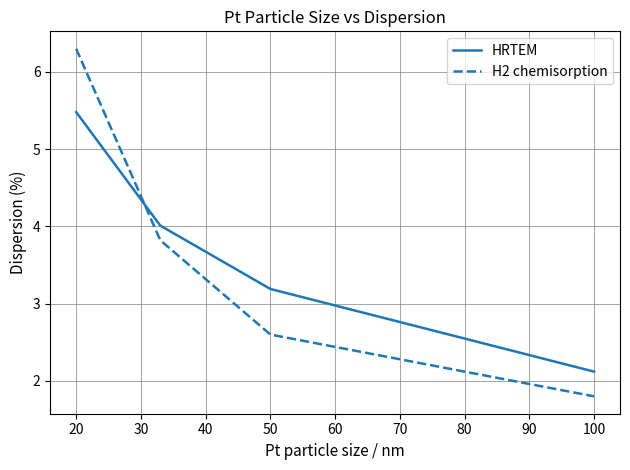

Which series has the widest spread of values?

H2 chemisorption